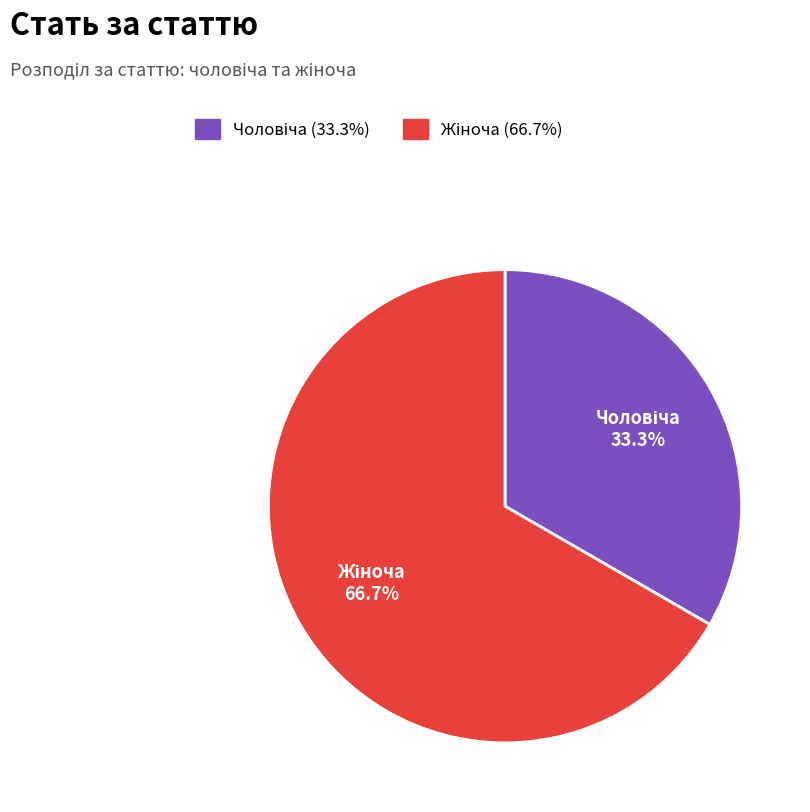

Does any single category account for the majority?

Yes